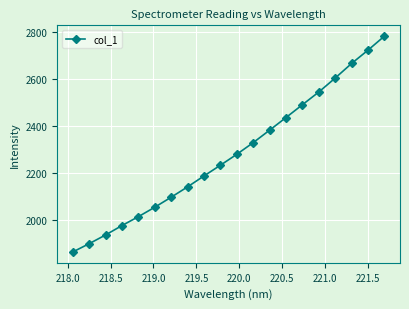

What is the difference between the second highest and second lowest values?

824.5